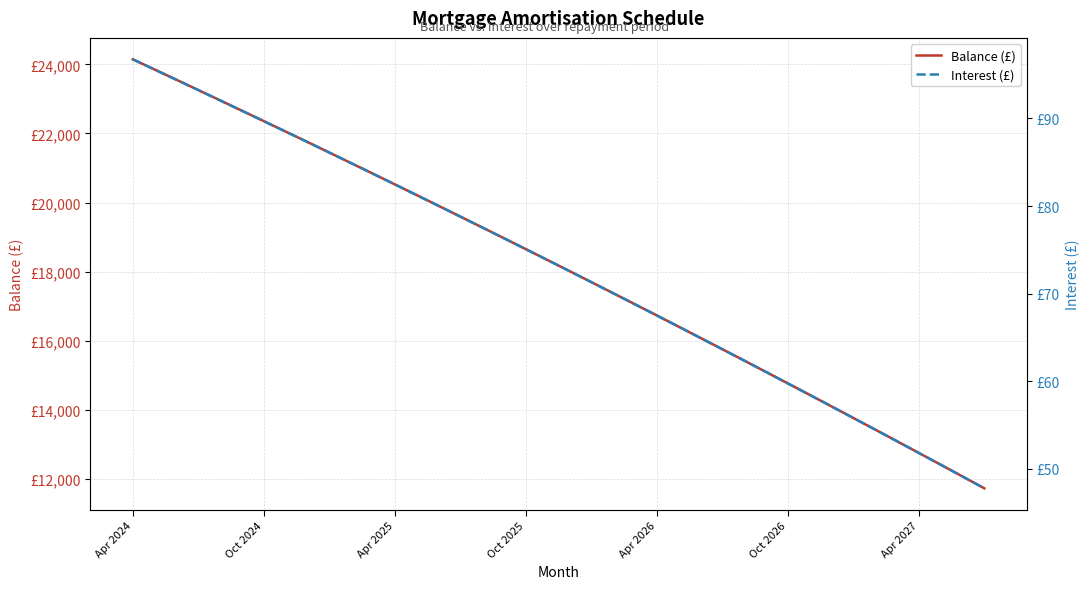

Reading right to left, list all the values displayed in this chart.

Balance (£): 11725.0	12068.0	12410.0	12750.0	13089.0	13427.0	13763.0	14098.0	14432.0	14764.0	15095.0	15425.0	15753.0	16080.0	16406.0	16731.0	17054.0	17376.0	17697.0	18016.0	18334.0	18651.0	18967.0	19281.0	19594.0	19906.0	20217.0	20527.0	20835.0	21142.0	21448.0	21753.0	22056.0	22358.0	22659.0	22959.0	23258.0	23556.0	23852.0	24147.0
Interest (£): 47.8	49.1	50.5	51.8	53.1	54.5	55.8	57.1	58.4	59.8	61.1	62.4	63.6	64.9	66.2	67.5	68.8	70.0	71.3	72.6	73.8	75.1	76.3	77.6	78.8	80.0	81.2	82.5	83.7	84.9	86.1	87.3	88.5	89.7	90.9	92.1	93.2	94.4	95.6	96.8